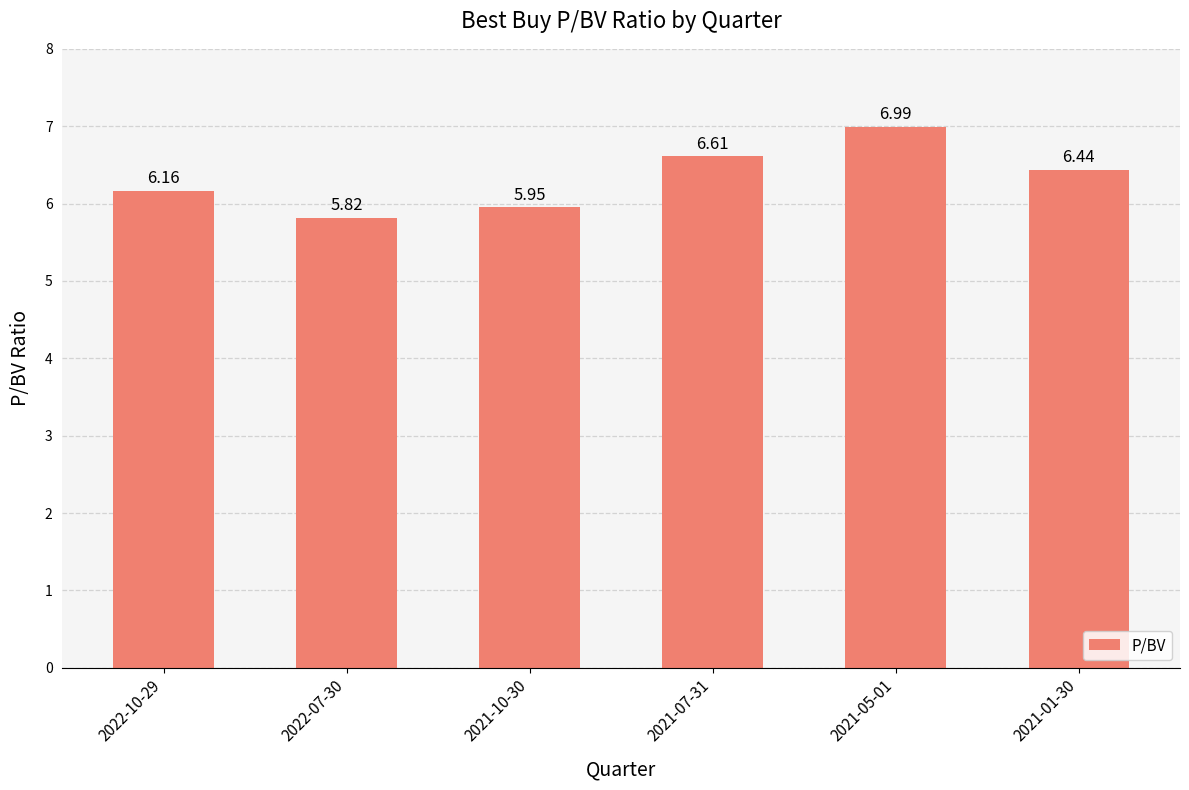

What is the sum of all values?

38.0